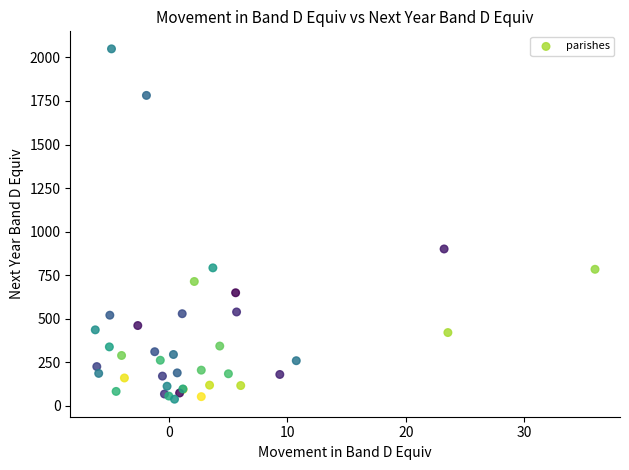

What Y value in the scatter plot is closest to 1043?

900.5